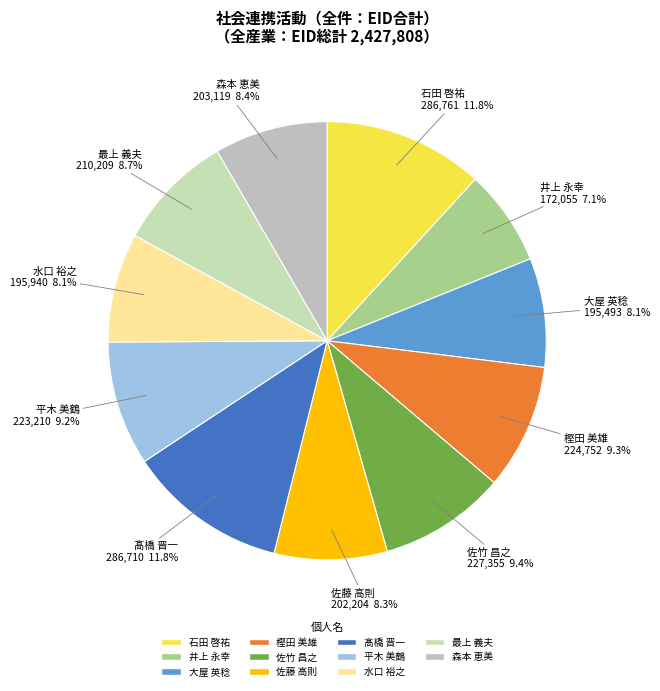

Is the sum of 石田 啓祐 and 大屋 英稔 greater than half?

No